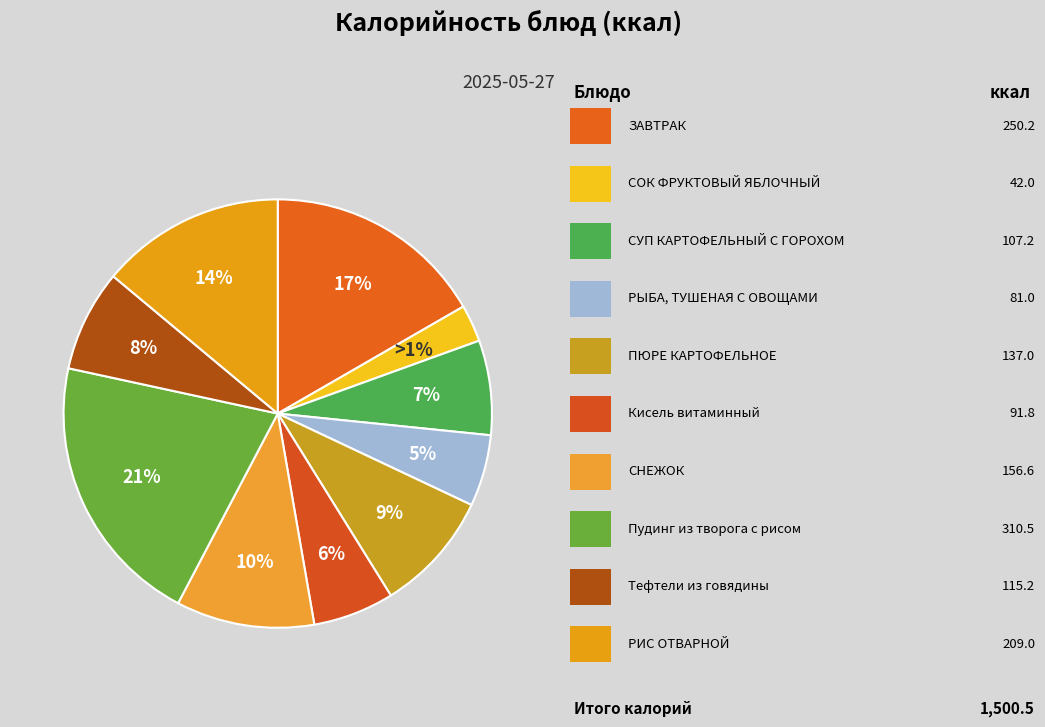

To the nearest percent, what is the difference between the largest and smallest slice percentages?

18%